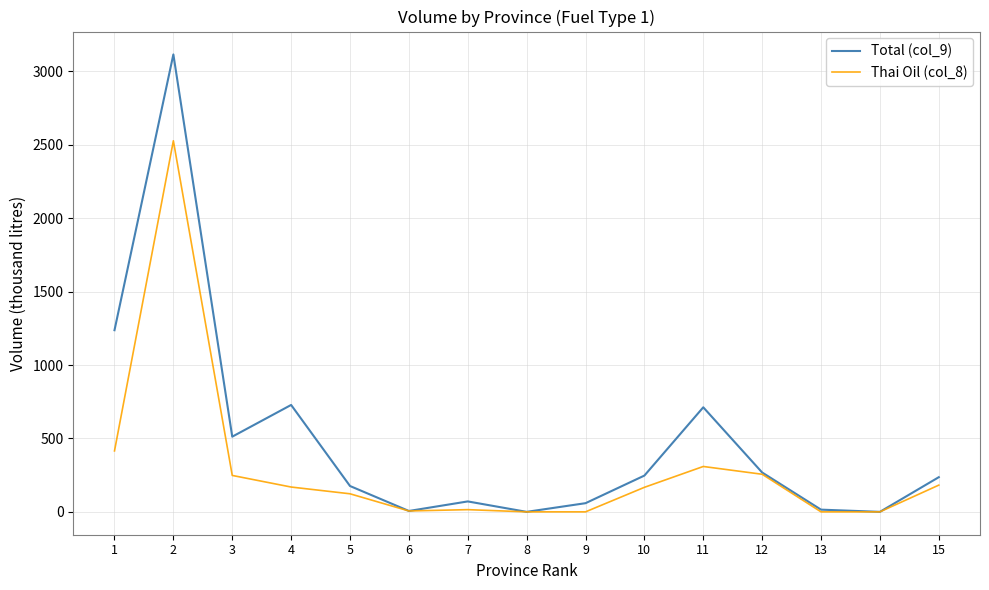

Where is Total (col_9) nearest to the value 1557?

1